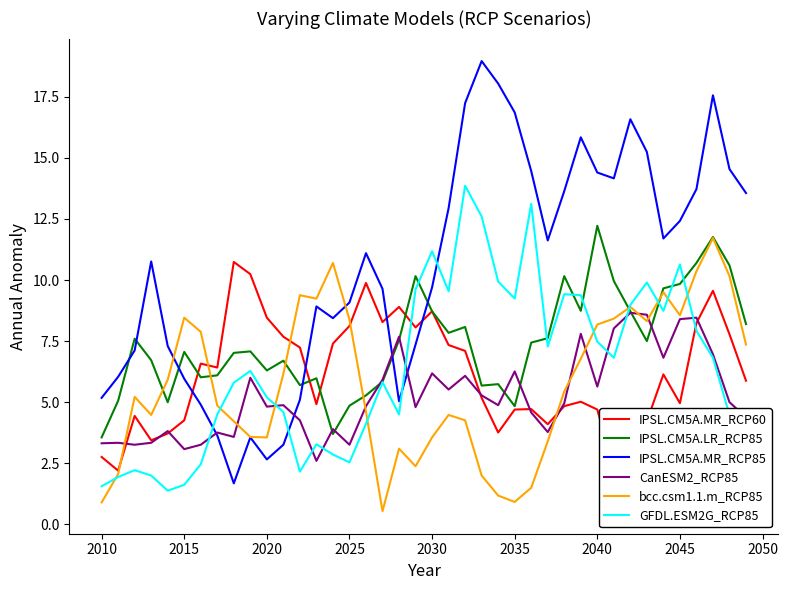

True or false: IPSL.CM5A.MR_RCP85 and GFDL.ESM2G_RCP85 intersect in this chart.

True